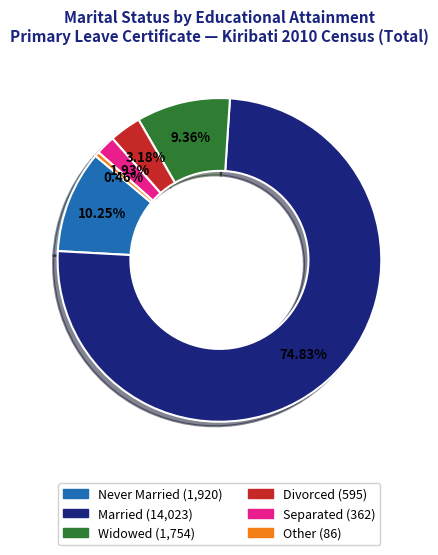

Is the sum of Married and Never Married greater than half?

Yes